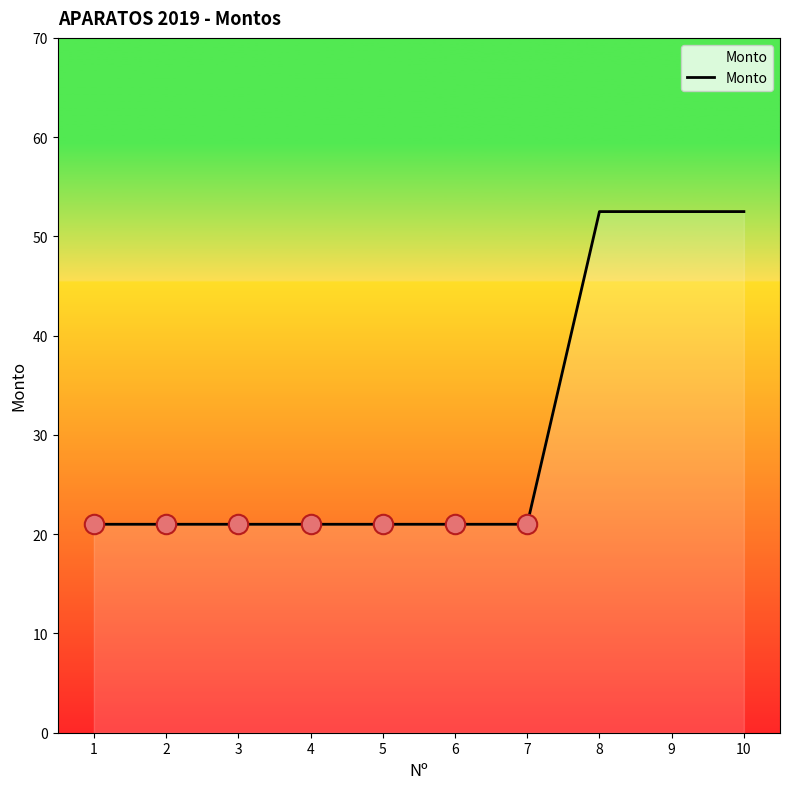

What is the maximum value shown in the chart?

52.5